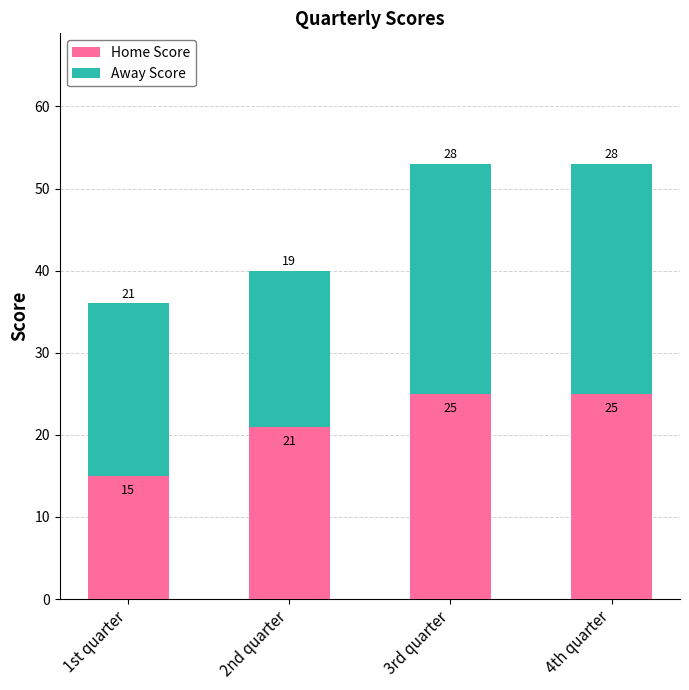

Reading left to right, list the values for the Home Score series.

1st quarter=15	2nd quarter=21	3rd quarter=25	4th quarter=25